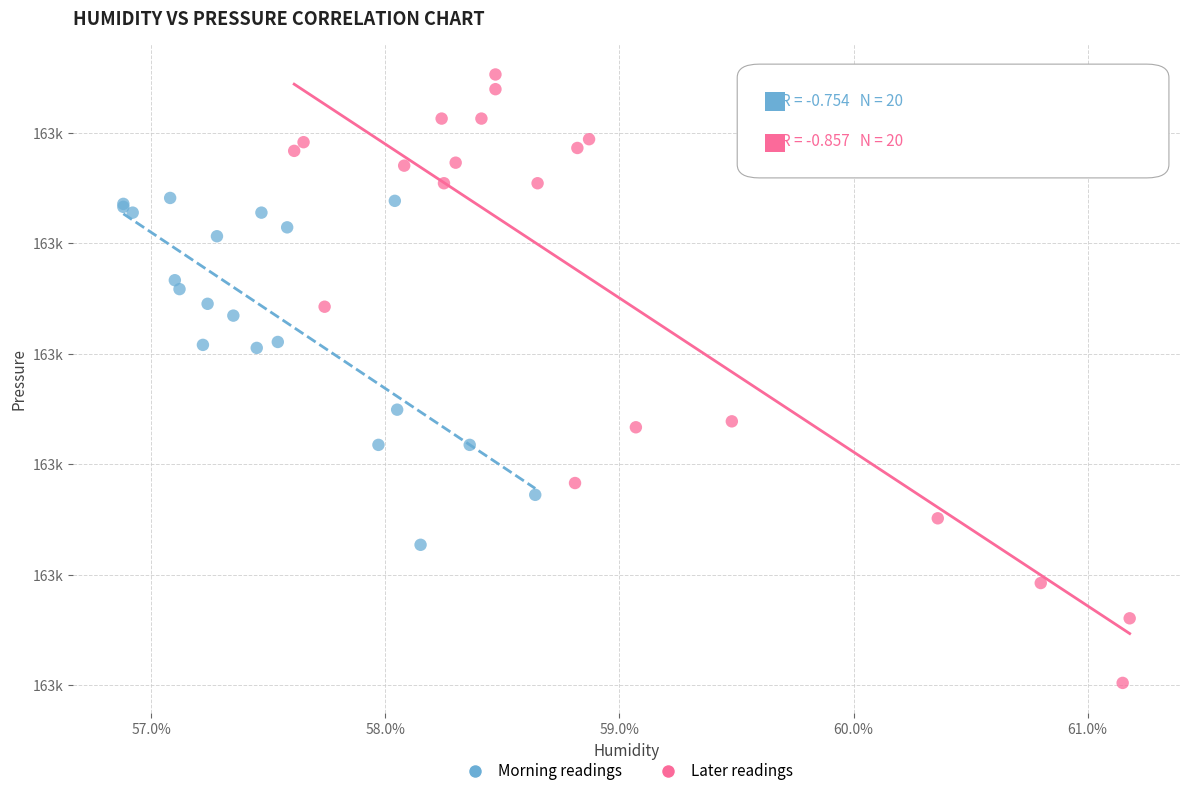

Which series has the largest Y range (max minus min)?

Later readings